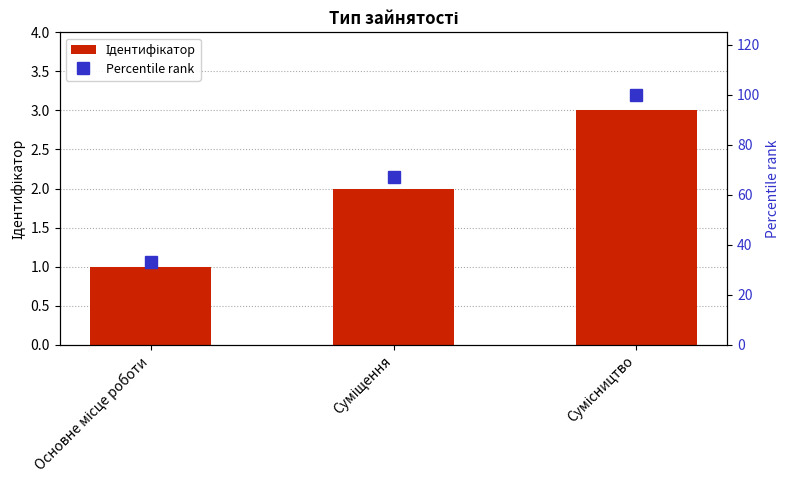

What is the sum of all Percentile rank values?

200